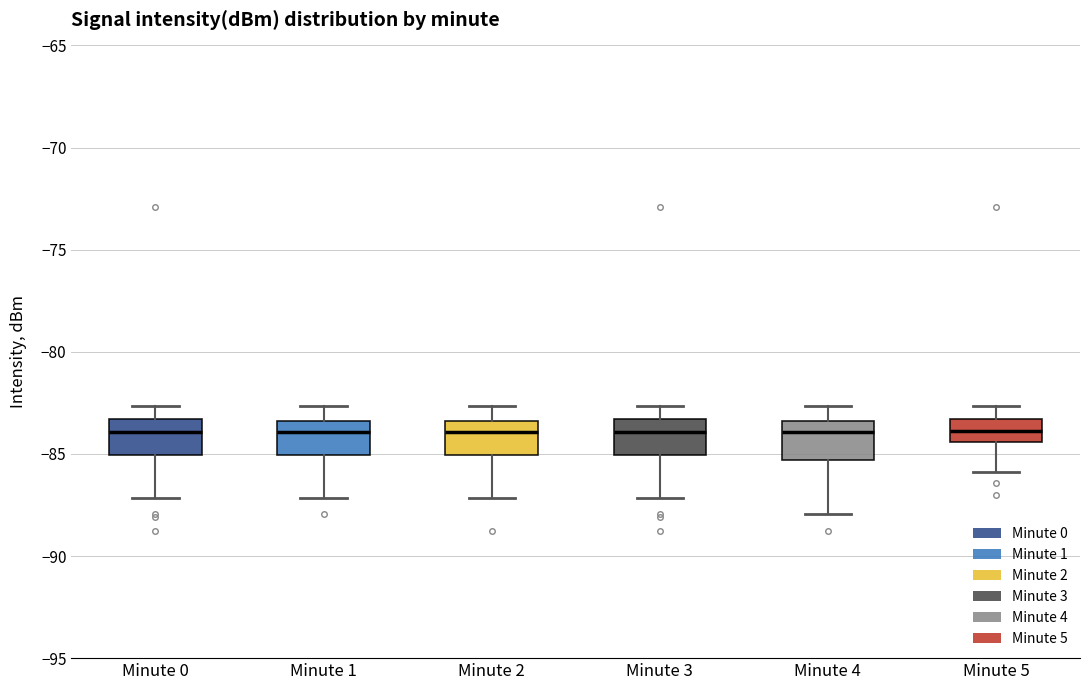

Reading left to right, transcribe this box plot: for each box, give where its median line is, the range the box spans, and where its two whiskers end, as read against the y-axis. The values are not printed on the chart, so give them approximately, as read against the axis.

Minute 0: median -84.0, box -85.0 to -83.5, whiskers -87.0 to -82.5
Minute 1: median -84.0, box -85.0 to -83.5, whiskers -87.0 to -82.5
Minute 2: median -84.0, box -85.0 to -83.5, whiskers -87.0 to -82.5
Minute 3: median -84.0, box -85.0 to -83.5, whiskers -87.0 to -82.5
Minute 4: median -84.0, box -85.5 to -83.5, whiskers -88.0 to -82.5
Minute 5: median -84.0, box -84.5 to -83.5, whiskers -86.0 to -82.5